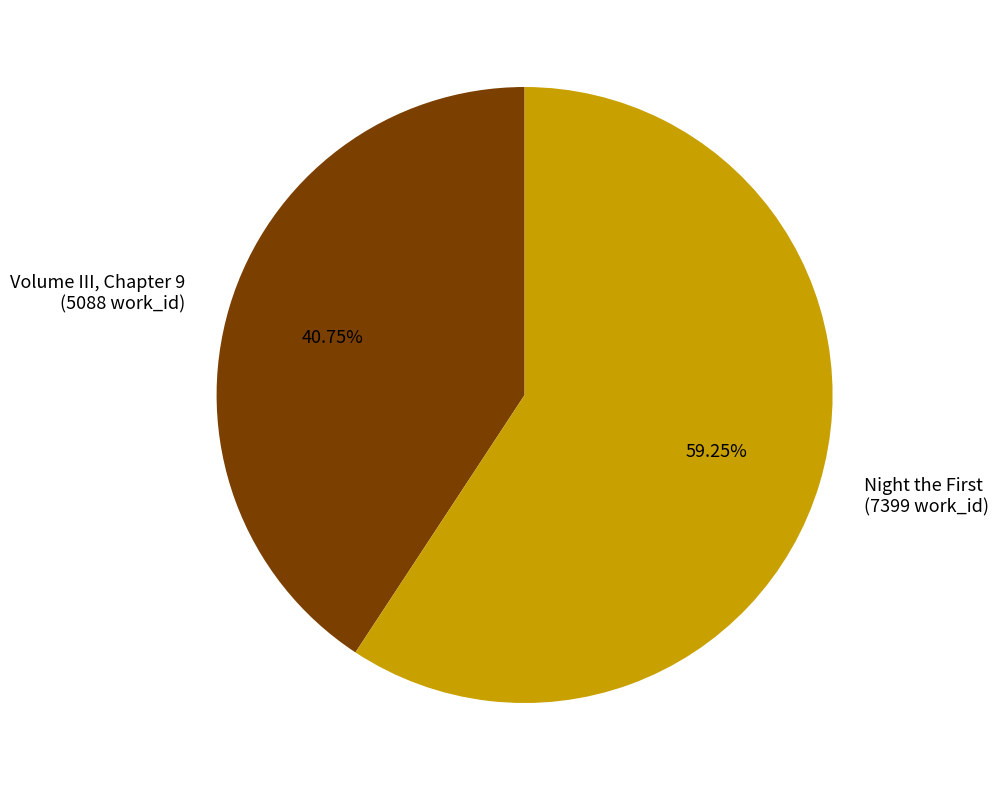

Which slice is the smallest?

Volume III, Chapter 9